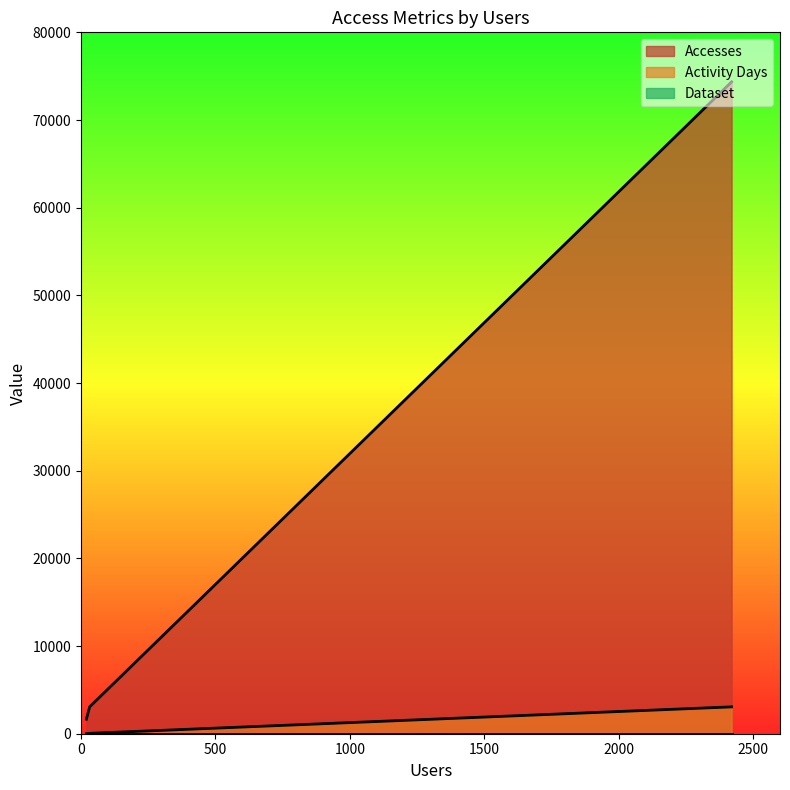

How many values in the Activity Days series exceed 44?

1